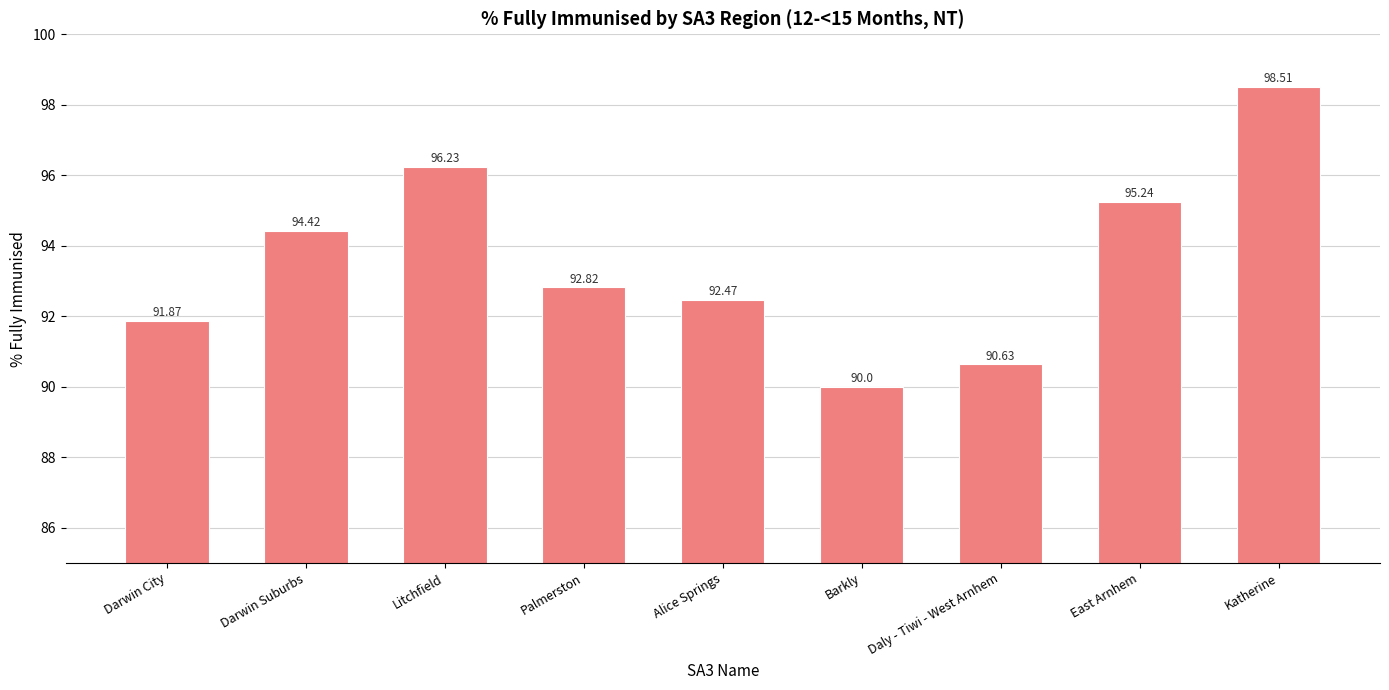

Count the number of categories in the chart.

9